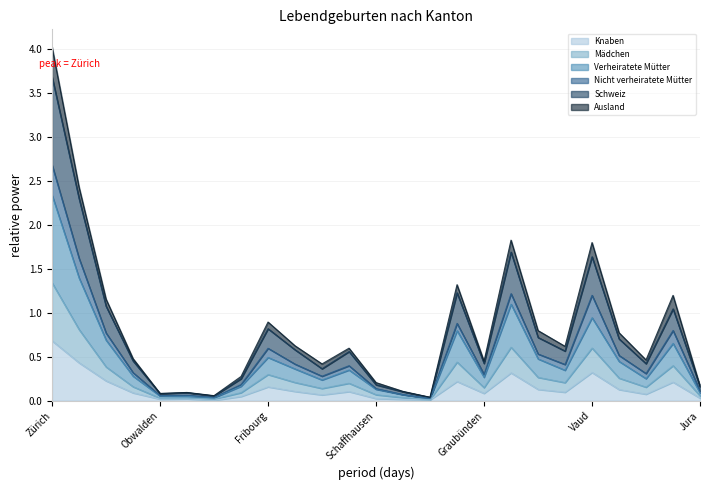

Between Basel-Landschaft and Appenzell A.Rh., which is larger?

Basel-Landschaft